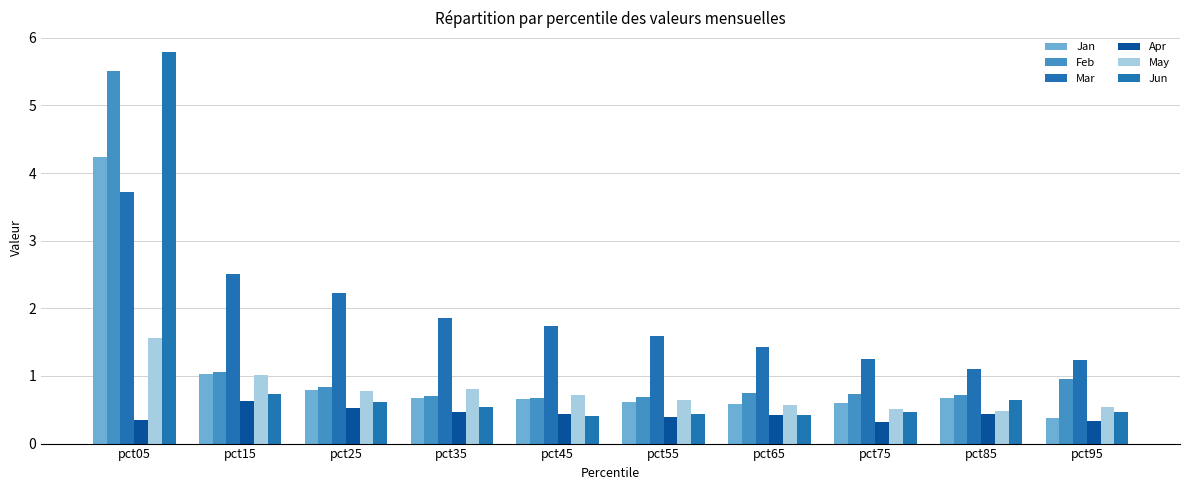

Where is Feb nearest to the value 3?

pct15